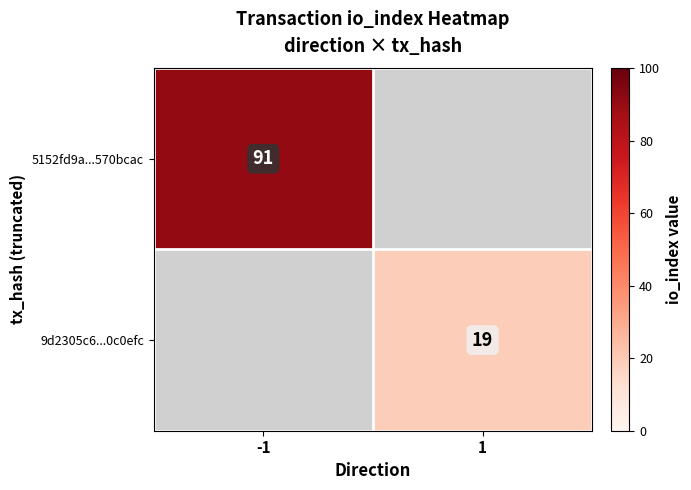

How many distinct data groups are displayed?

2